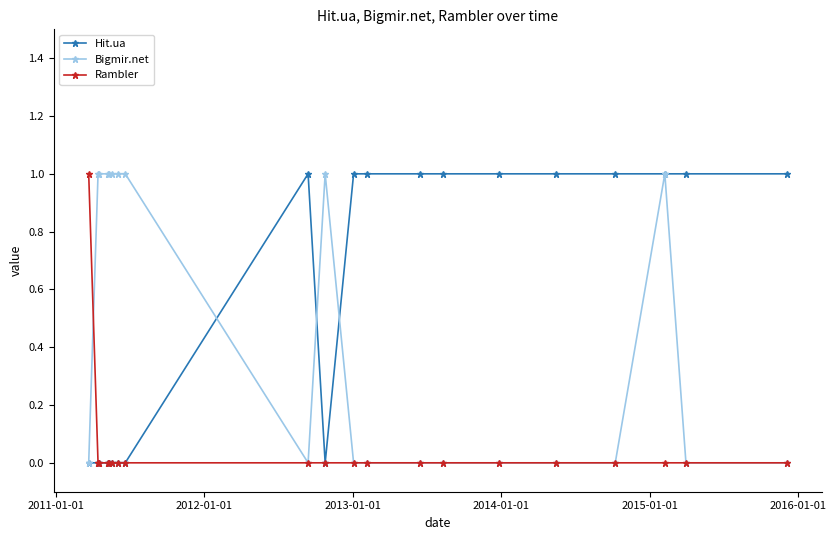

What is the difference between the maximum and minimum values in the Bigmir.net series?

1